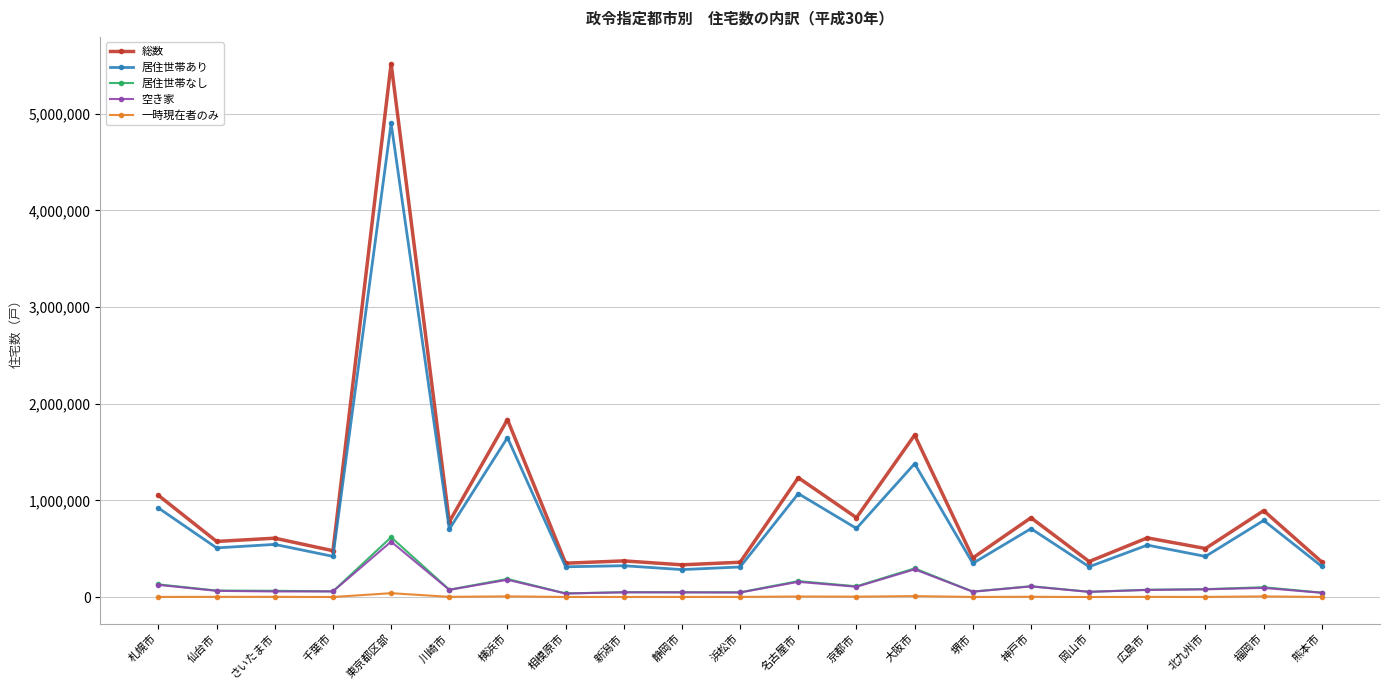

True or false: 総数 and 居住世帯なし intersect in this chart.

False